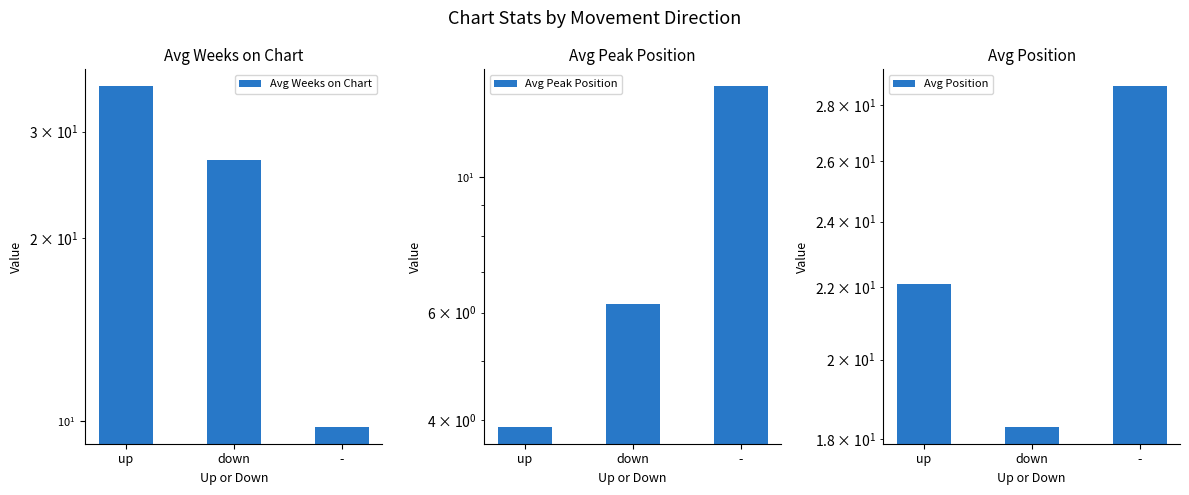

What are all the series names shown in the legend?

Avg Weeks on Chart, Avg Peak Position, Avg Position